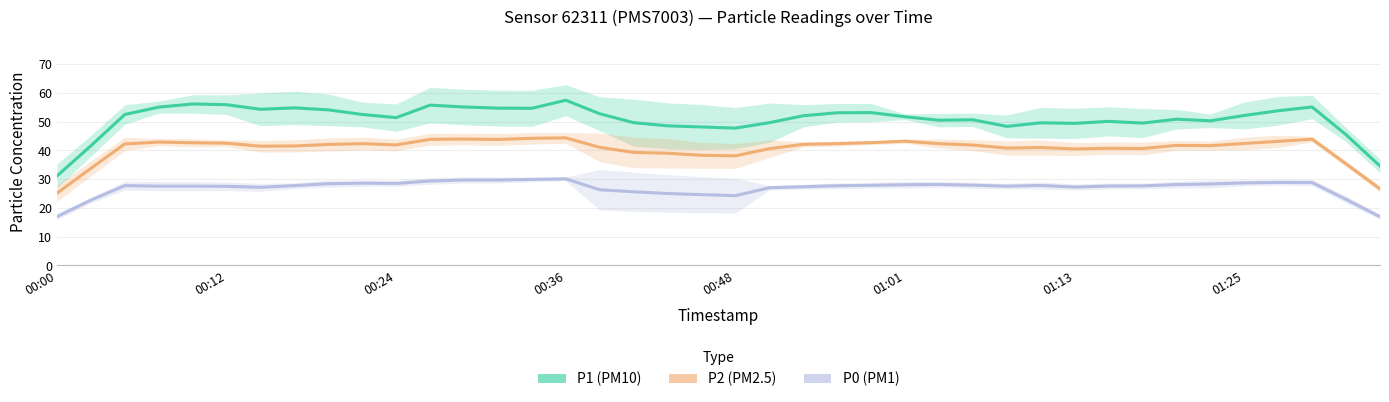

At how many categories does at least one series exceed 26?

40